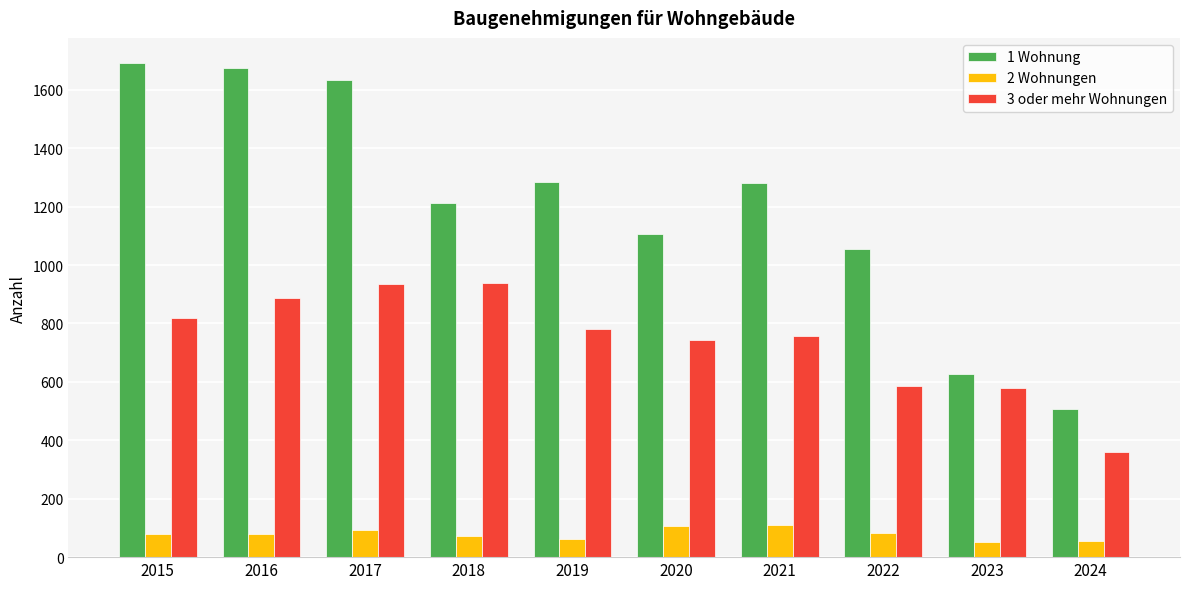

Where is 1 Wohnung nearest to the value 1099?

2020